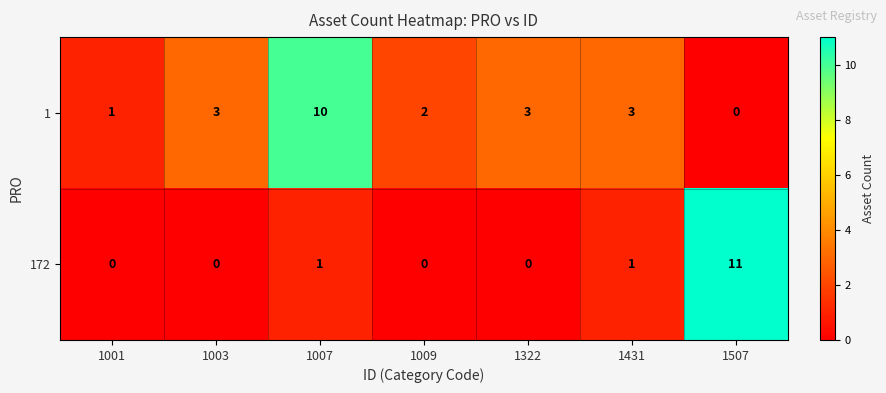

At 1507, list the series in order from smallest to largest.

1, 172